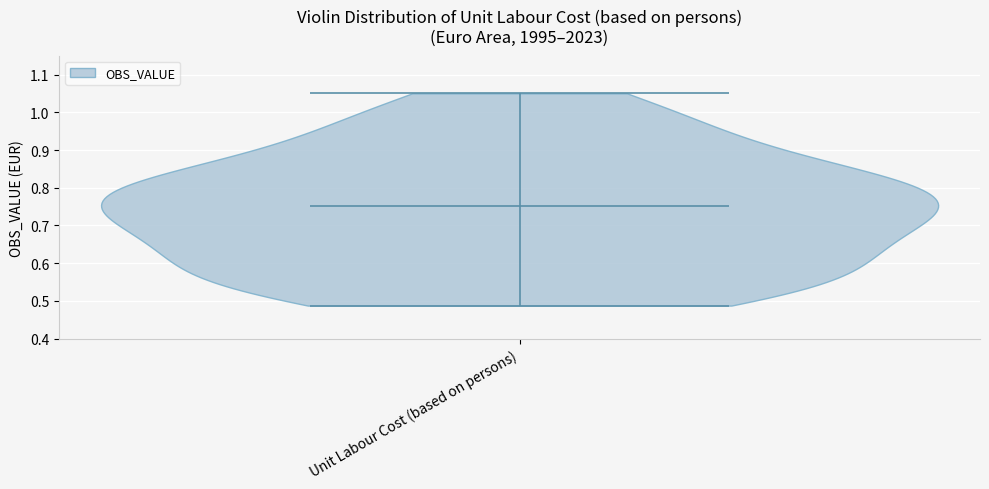

Read this violin plot against the y-axis: where its median line is, and the lowest and highest points the violin reaches. The values are not printed on the chart, so give them approximately, as read against the axis.

median line 0.75, lowest point 0.49, highest point 1.05